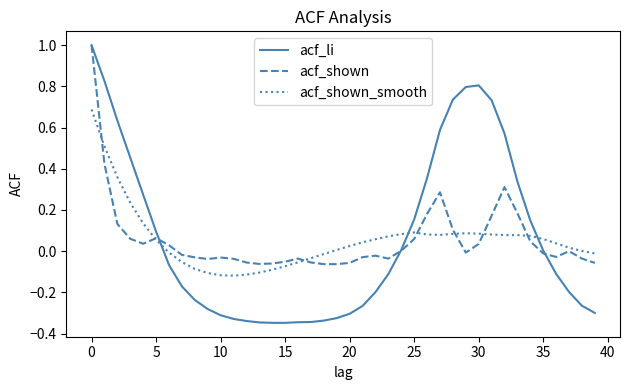

What is the maximum value shown in the chart?

1.0